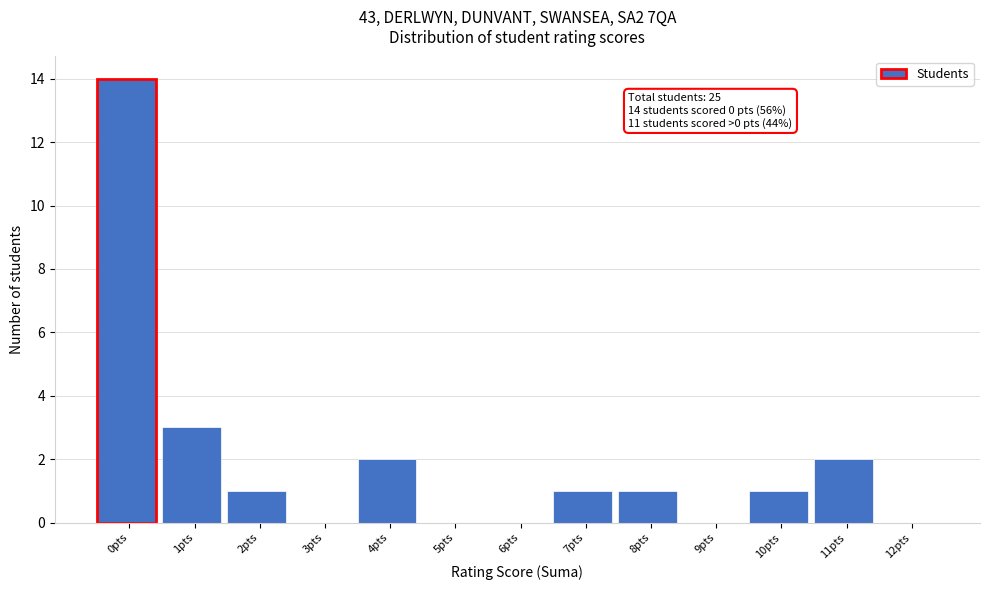

Reading right to left, extract all data points from this chart.

12pts=0	11pts=2	10pts=1	9pts=0	8pts=1	7pts=1	6pts=0	5pts=0	4pts=2	3pts=0	2pts=1	1pts=3	0pts=14